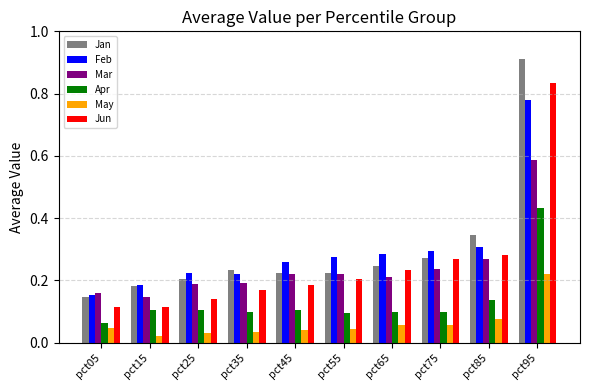

Rank the series by their maximum value, from highest to lowest.

Jan, Jun, Feb, Mar, Apr, May